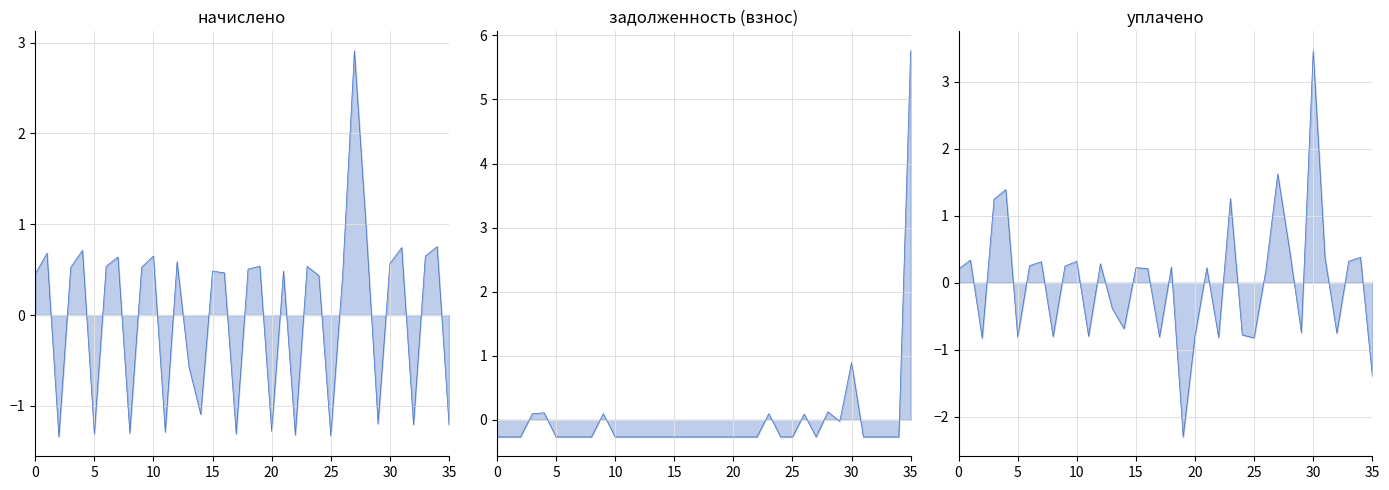

Which series has the largest range (max minus min)?

задолженность (взнос)